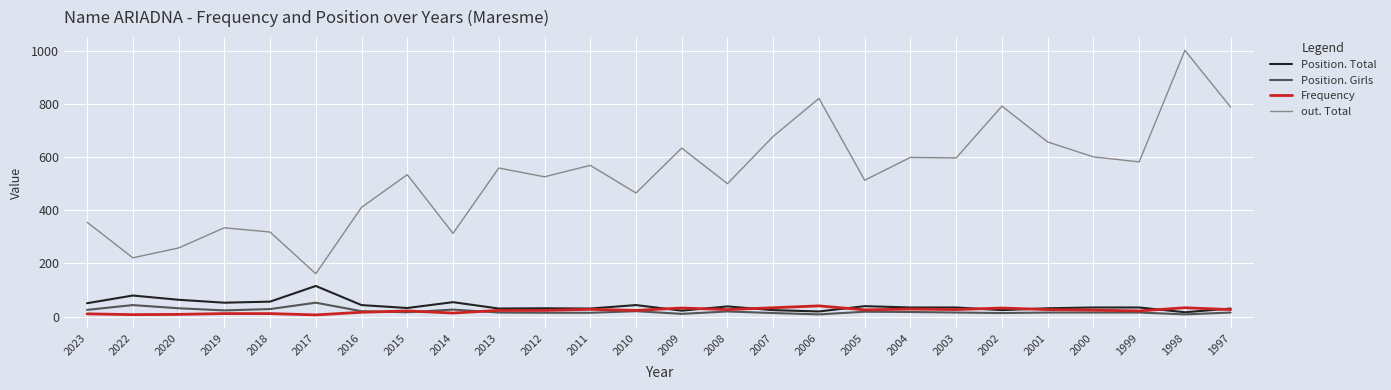

Is the value of Frequency at 1997 greater than the value of Position. Total at 2005?

No